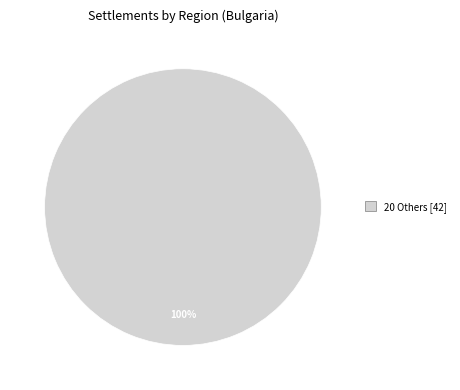

Rank the categories by value from highest to lowest.

20 Others [42]